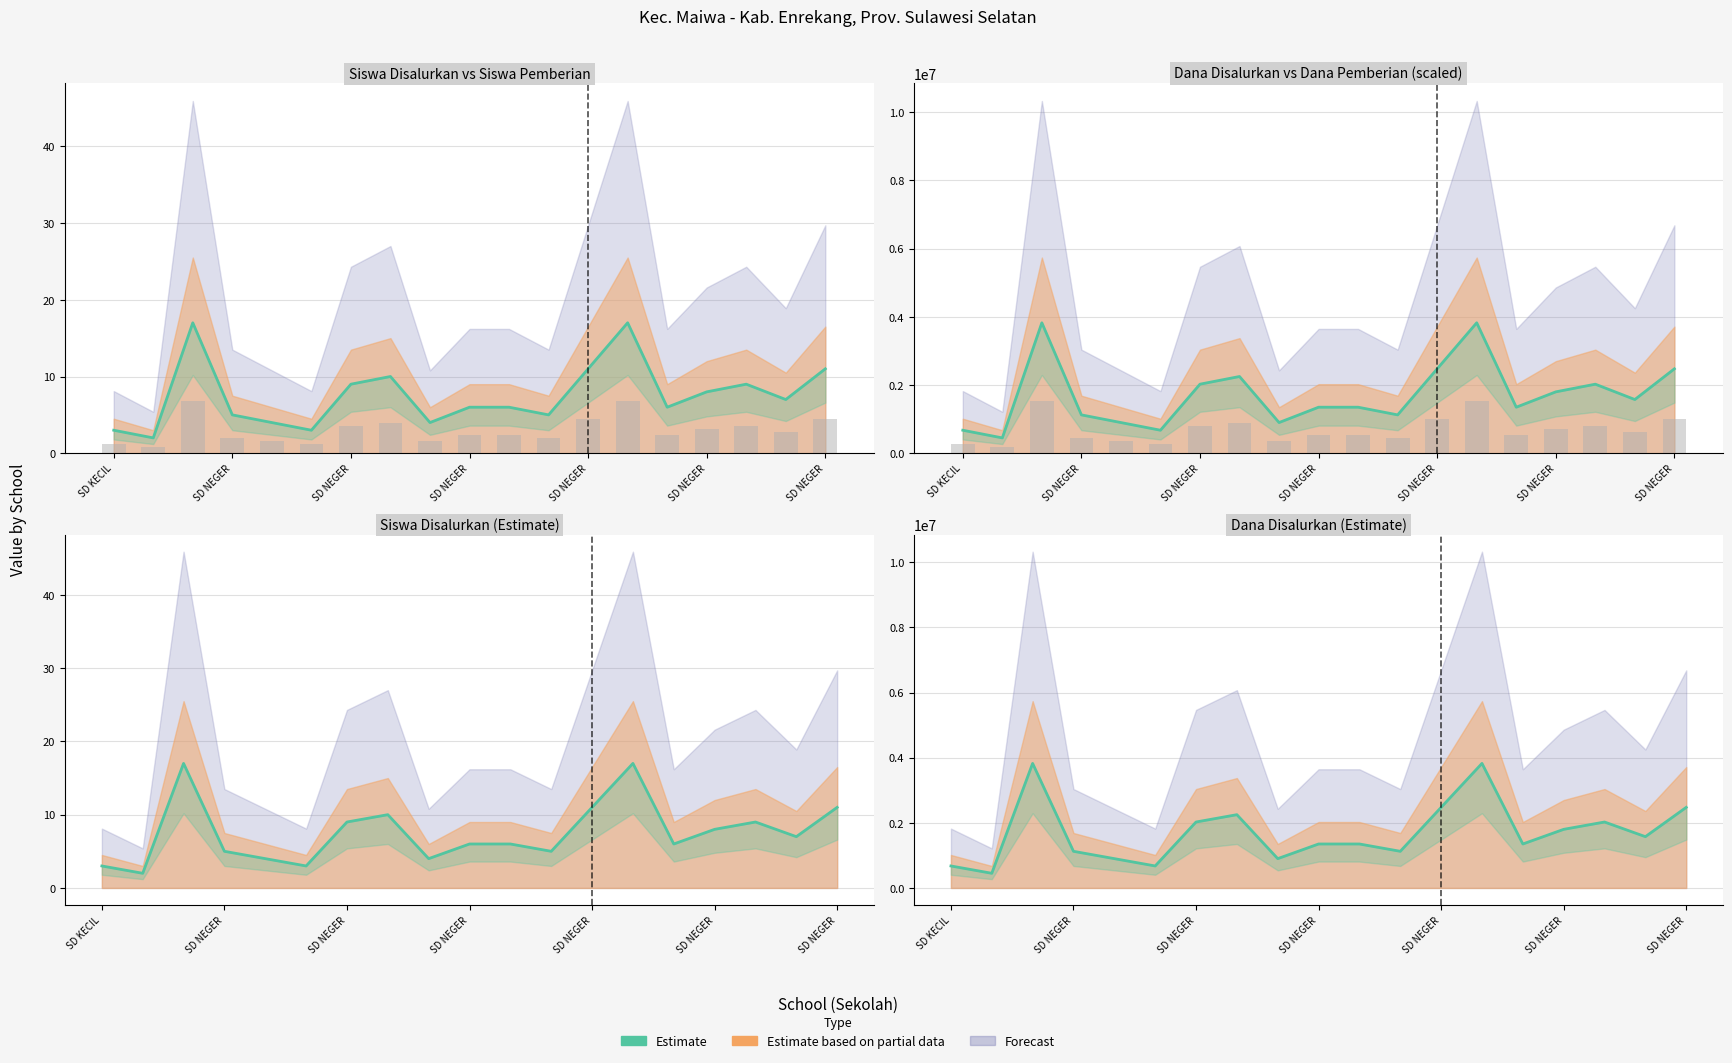

What is the label of the 4th bar from the left?

SD NEGER